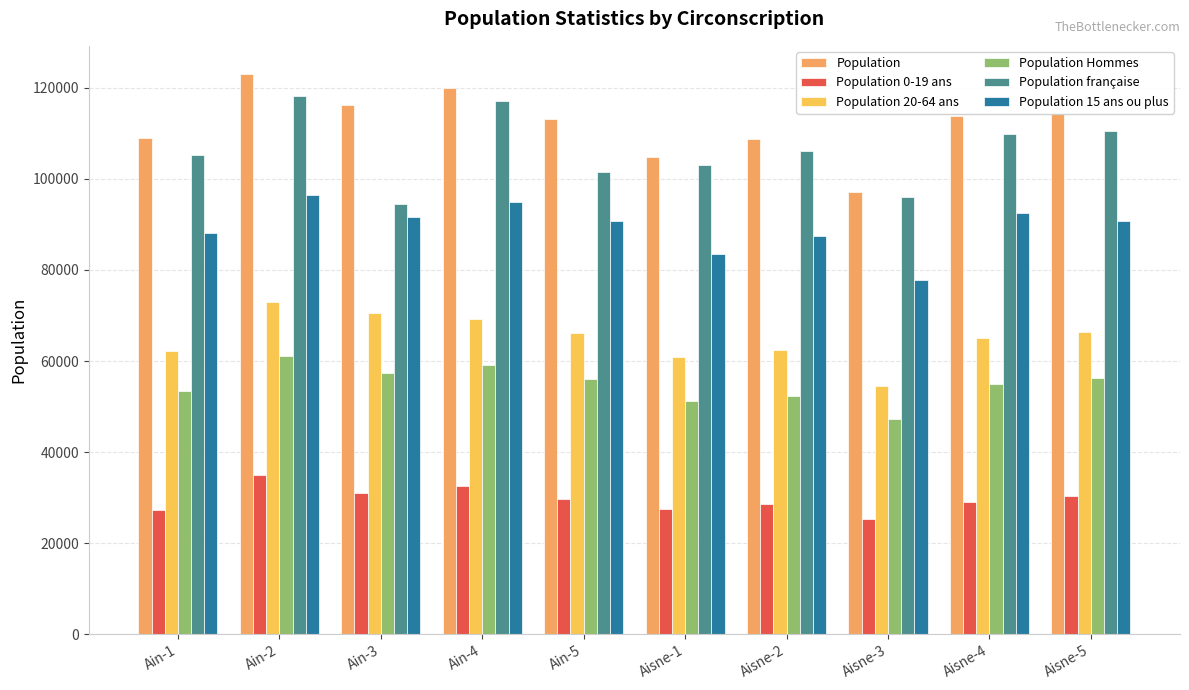

What is the approximate value of Population française at Ain-1?

105237